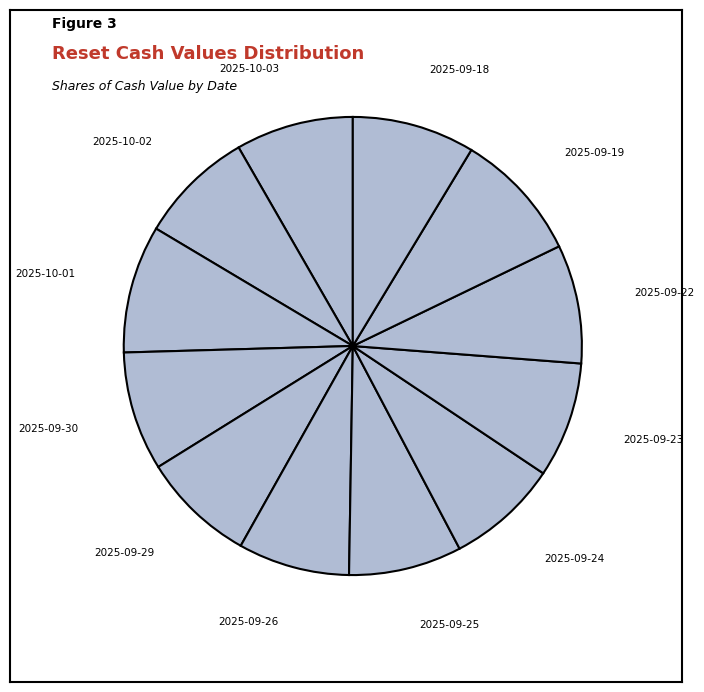

The 2025-10-03 slice represents 8% of the pie. True or false?

True